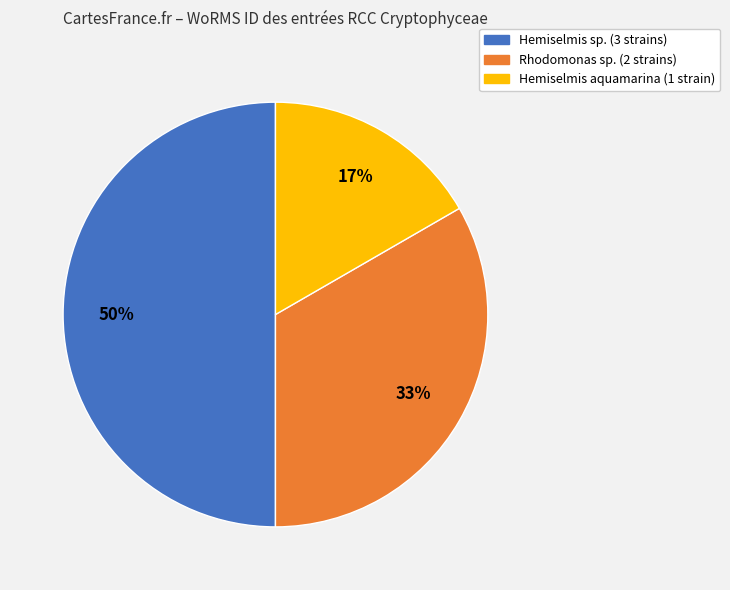

How many segments does this pie chart have?

3